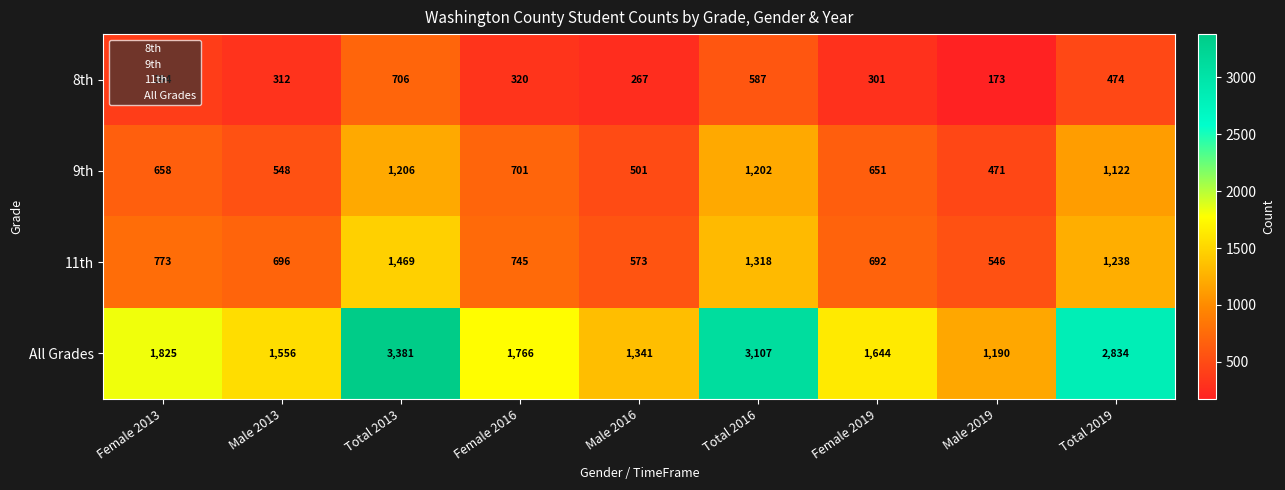

What is the difference between the highest and lowest values at Male 2013?

1244